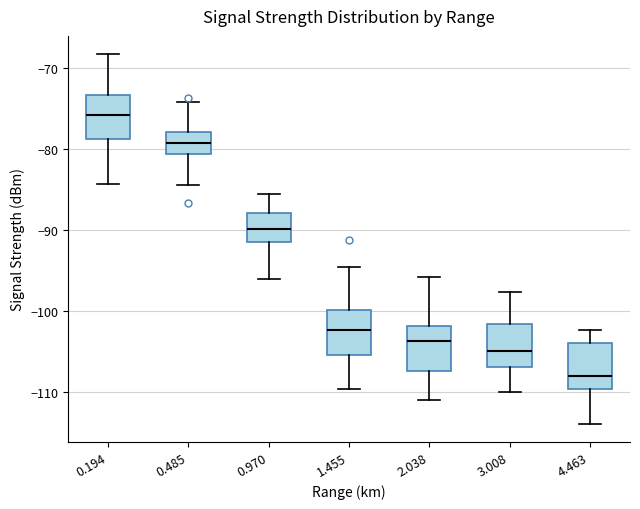

Reading left to right, read every box against the y-axis: the position of its median line, the range the box covers, and the ends of its whiskers. The values are not printed on the chart, so give them approximately, as read against the axis.

0.194: median -76, box -79 to -73, whiskers -84 to -68
0.485: median -79, box -81 to -78, whiskers -84 to -74
0.970: median -90, box -91 to -88, whiskers -96 to -85
1.455: median -102, box -105 to -100, whiskers -110 to -95
2.038: median -104, box -107 to -102, whiskers -111 to -96
3.008: median -105, box -107 to -102, whiskers -110 to -98
4.463: median -108, box -110 to -104, whiskers -114 to -102